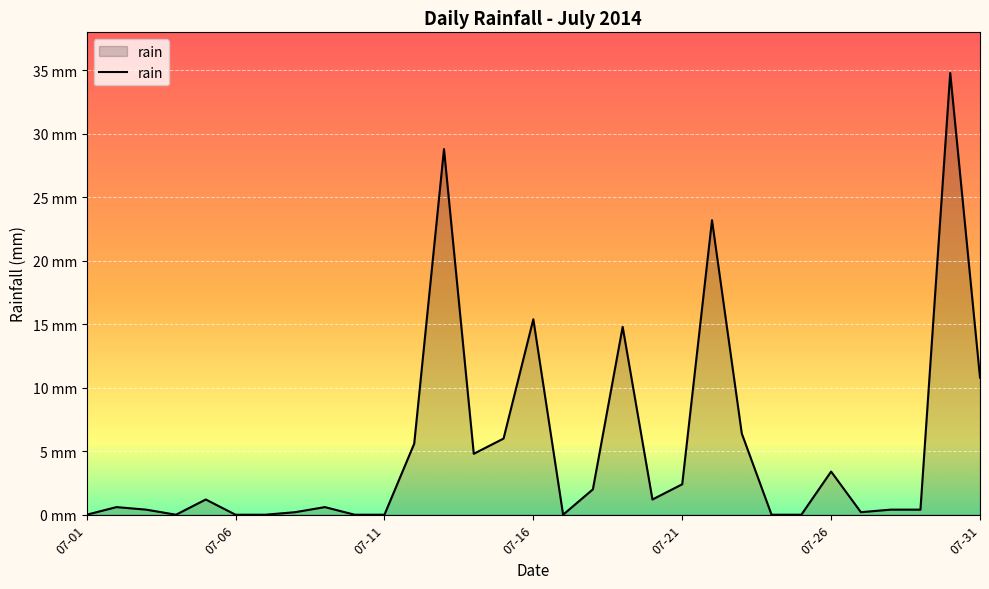

What is the difference between the maximum and minimum values?

34.8